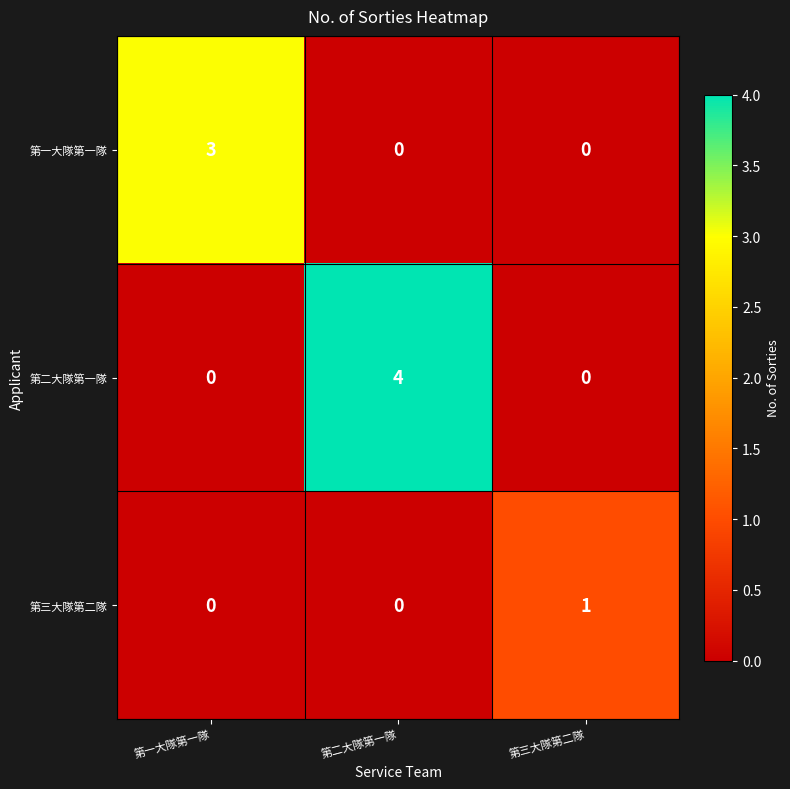

Reading left to right, extract all data points from this chart.

第一大隊第一隊: 3	0	0
第二大隊第一隊: 0	4	0
第三大隊第二隊: 0	0	1